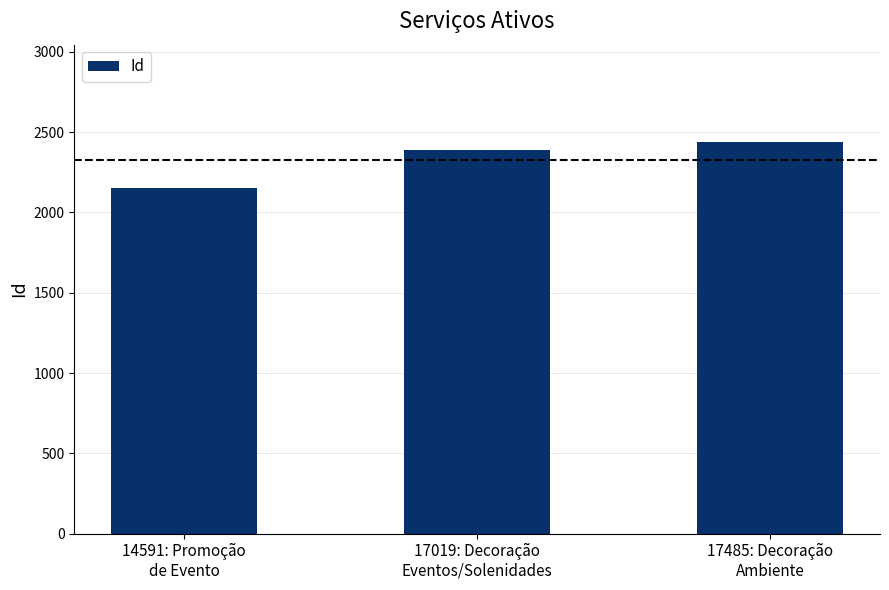

What is the smallest value displayed?

2150